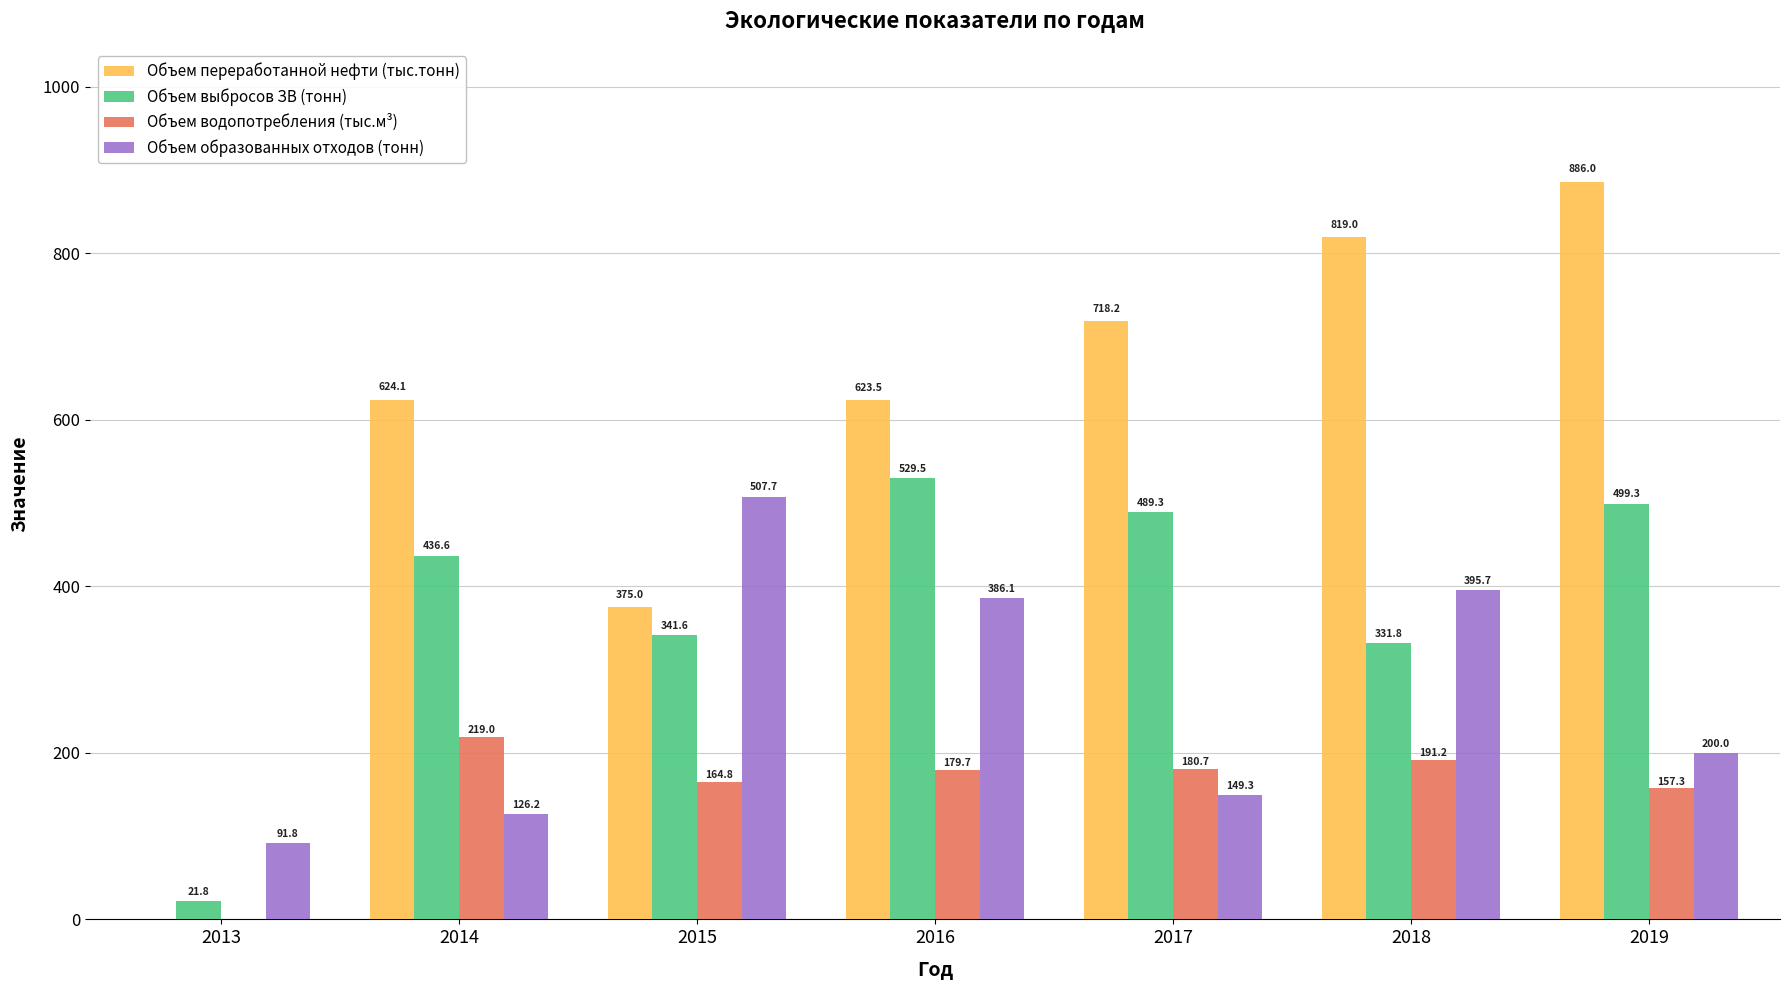

The Объем образованных отходов (тонн) series shows 110.4 at 2015. True or false?

False